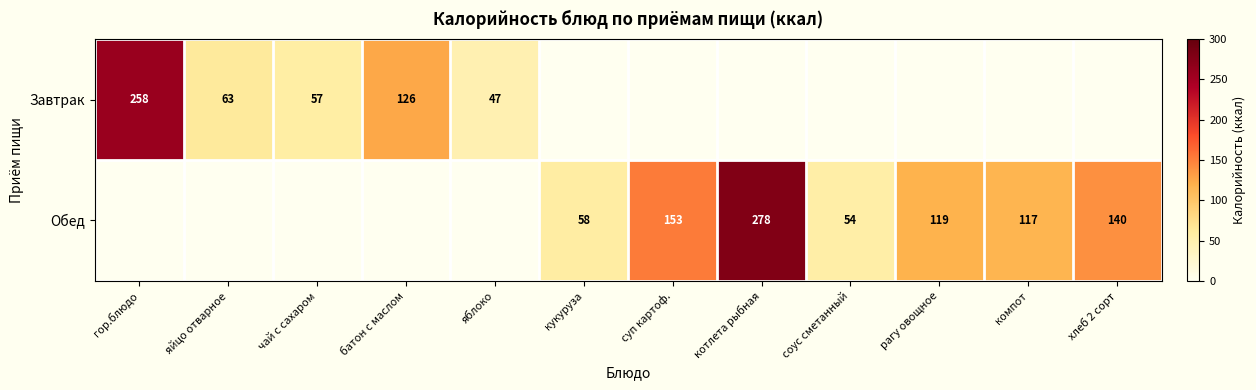

The value of Обед at суп картоф. is 217. True or false?

False